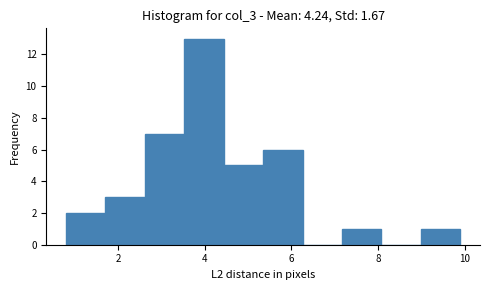

Reading left to right, transcribe this chart: for each bar, give the range it covers on the x-axis and its height. Neither the bar edges nor the heights are printed on the chart, so give them approximately, as read against the axes.

0.8 to 1.8: 2
1.8 to 2.6: 3
2.6 to 3.6: 7
3.6 to 4.4: 13
4.4 to 5.4: 5
5.4 to 6.2: 6
6.2 to 7.2: 0
7.2 to 8.0: 1
8.0 to 9.0: 0
9.0 to 10.0: 1